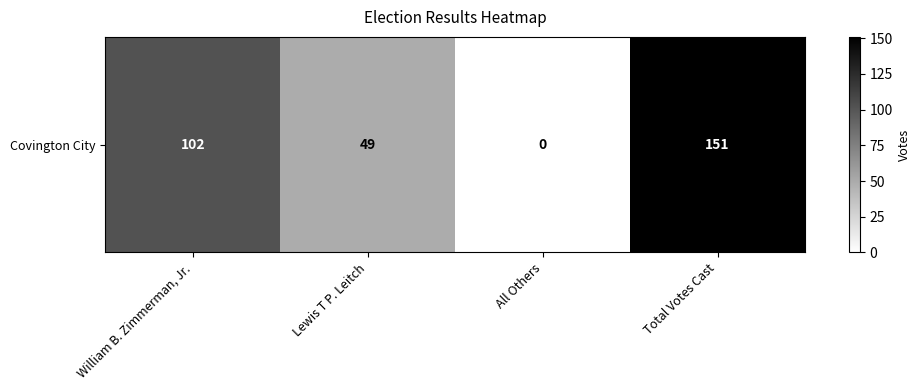

What is the difference between the maximum and minimum values?

151